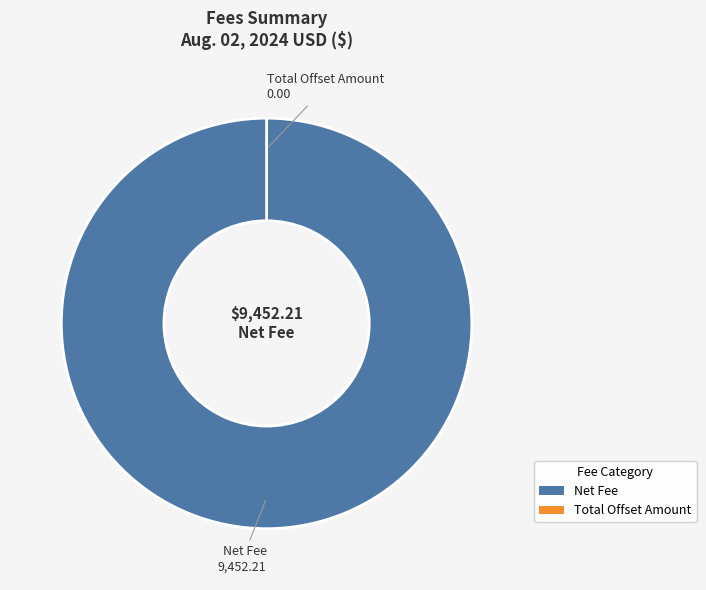

Which category accounts for the majority?

Net Fee